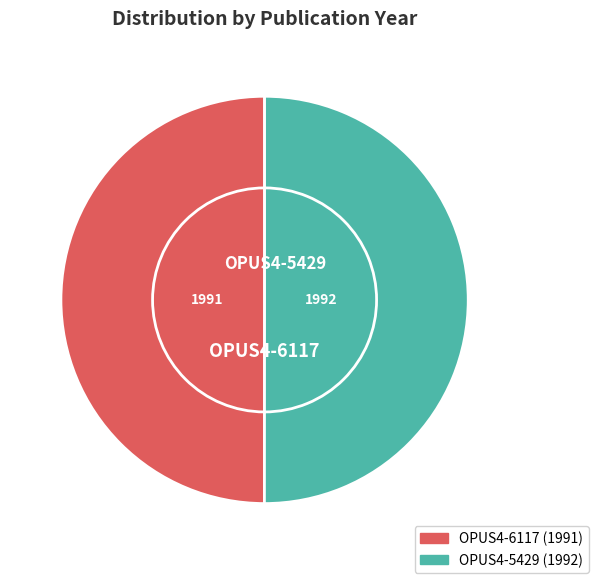

What percentage is NOT represented by OPUS4-5429?

50.0%